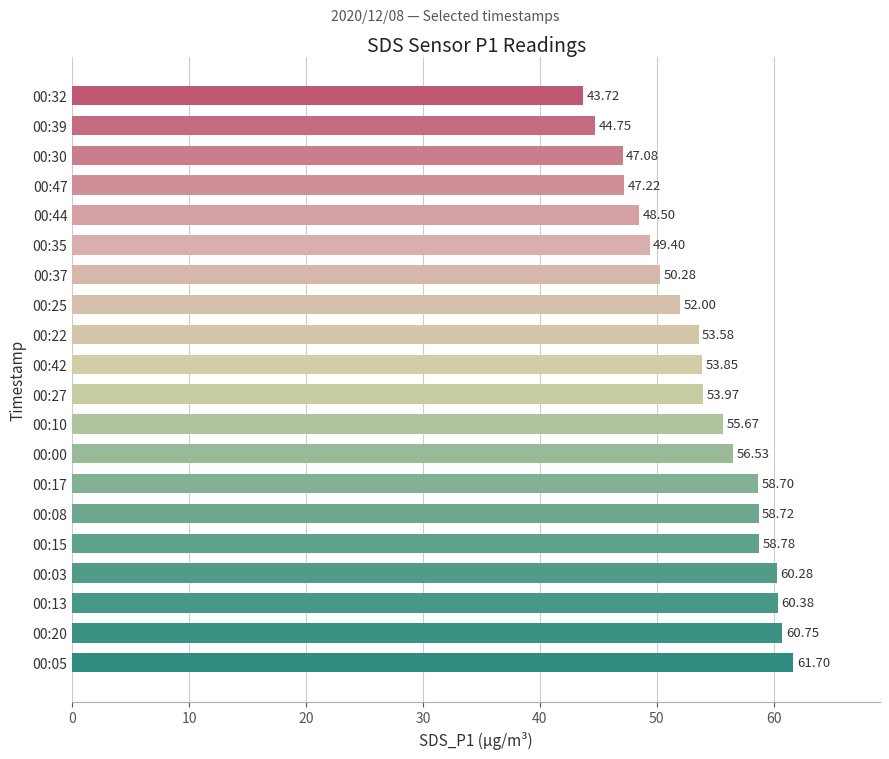

List the labels in order of value, smallest first.

00:32, 00:39, 00:30, 00:47, 00:44, 00:35, 00:37, 00:25, 00:22, 00:42, 00:27, 00:10, 00:00, 00:17, 00:08, 00:15, 00:03, 00:13, 00:20, 00:05